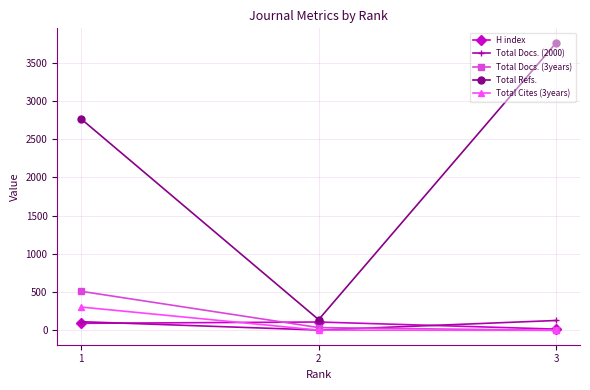

What is the sum of the Total Refs. values at 3 and 1?

6530